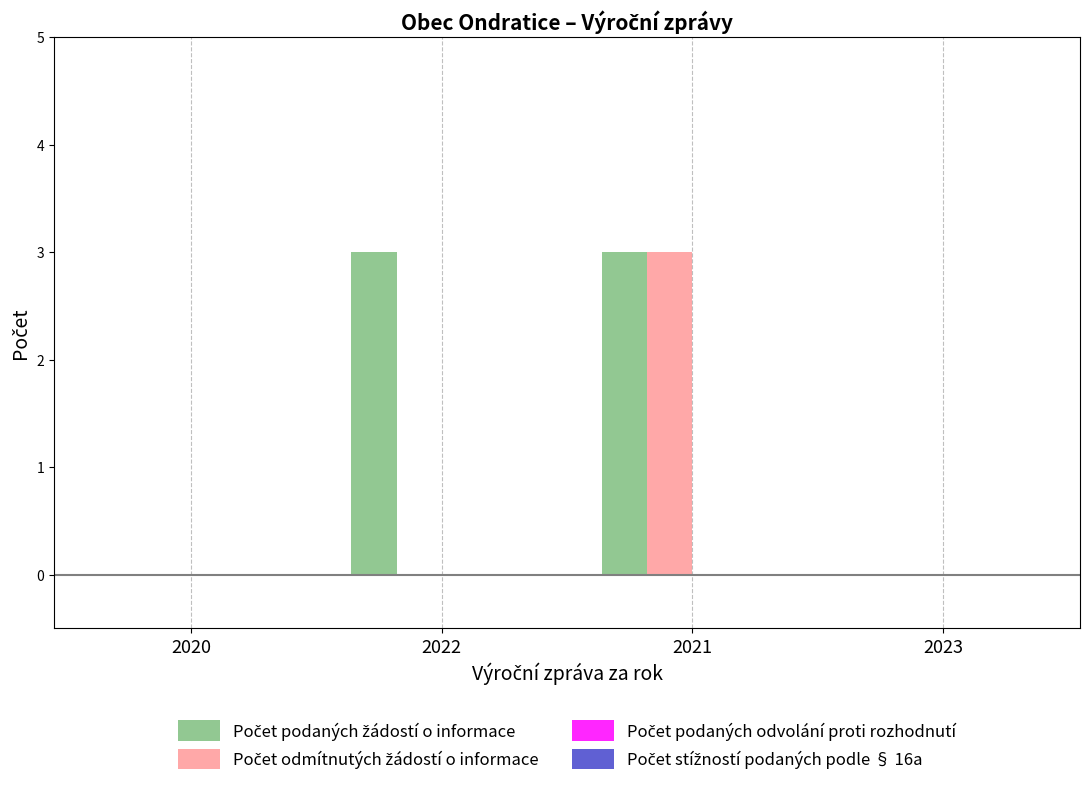

What is the total value across all series at 2021?

6